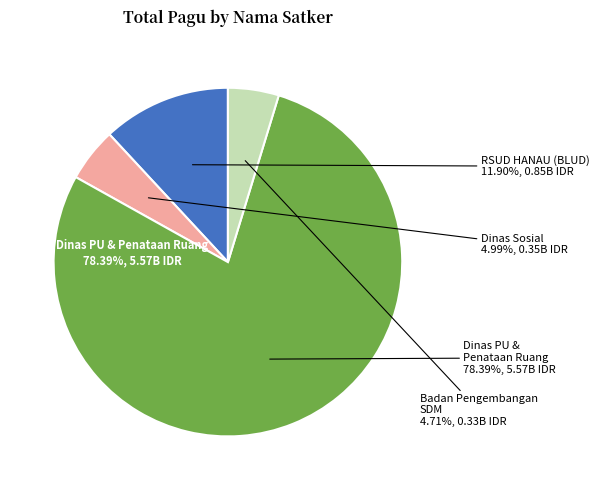

True or false: Other 1 accounts for 8% of the total.

False